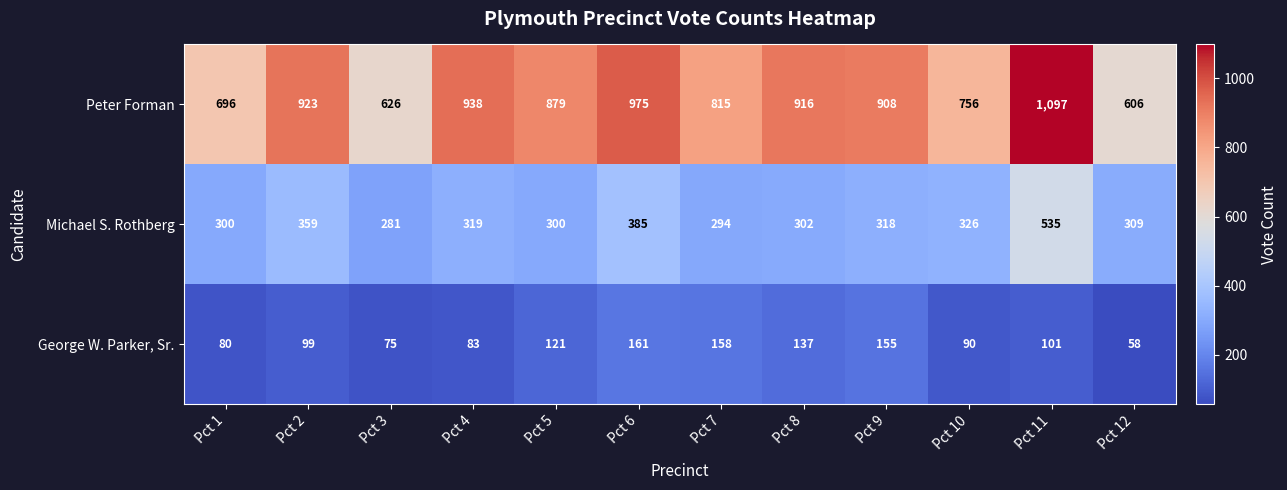

What is the total value across all series at Pct 9?

1381